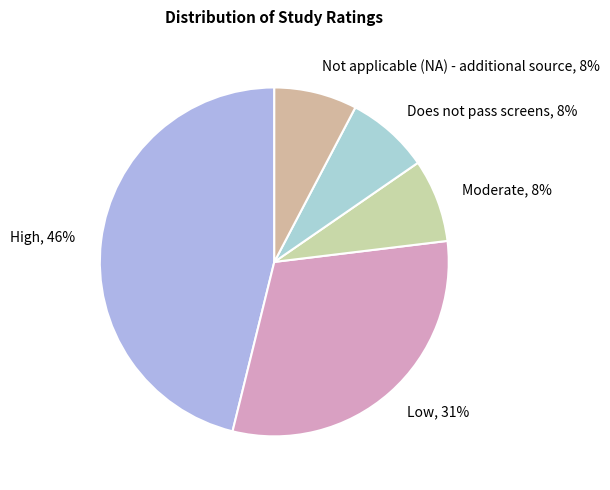

How many slices are in this pie chart?

5